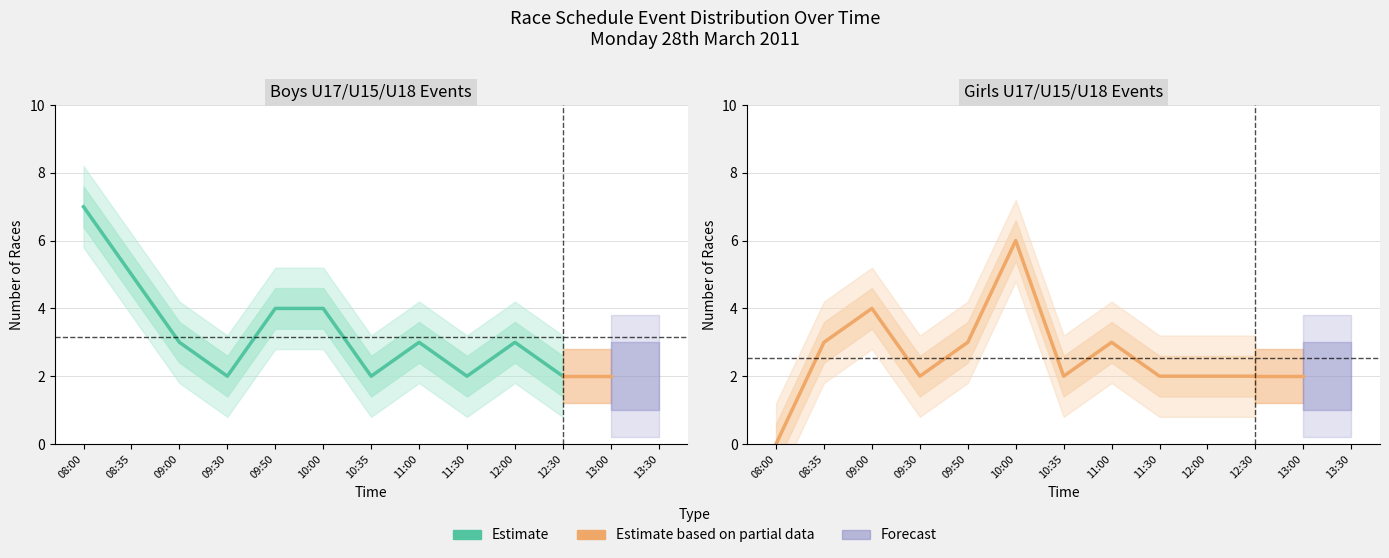

Where do Boys events per hour and Girls events per hour first cross each other?

08:35 and 09:00